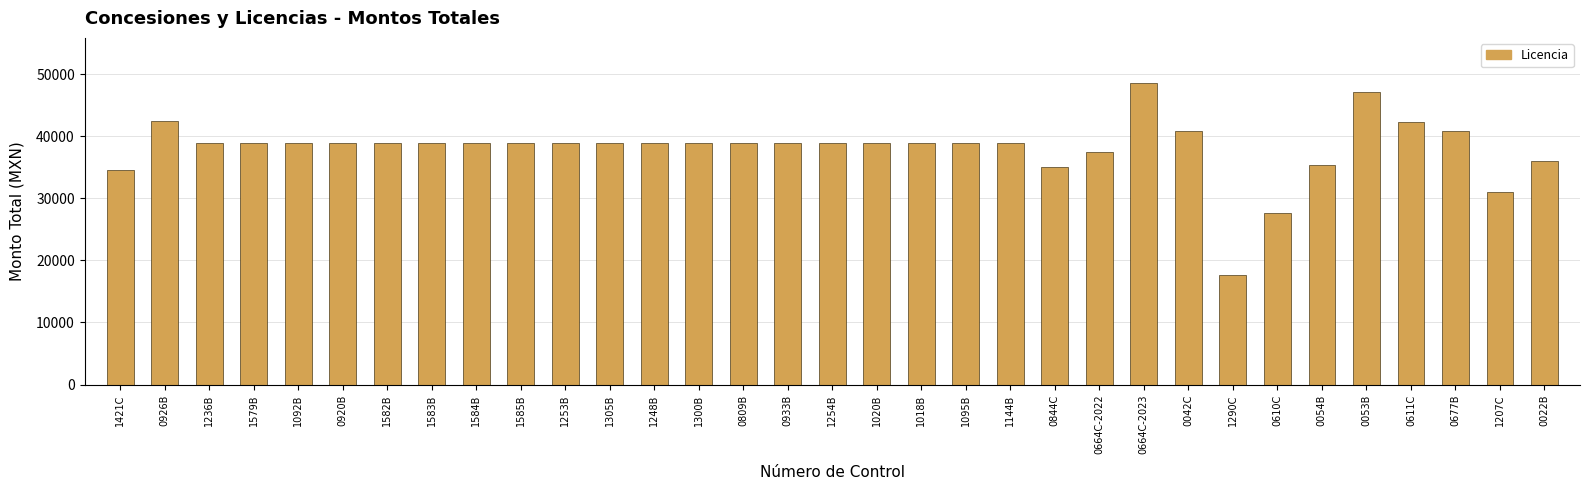

How many bars are there in total?

33